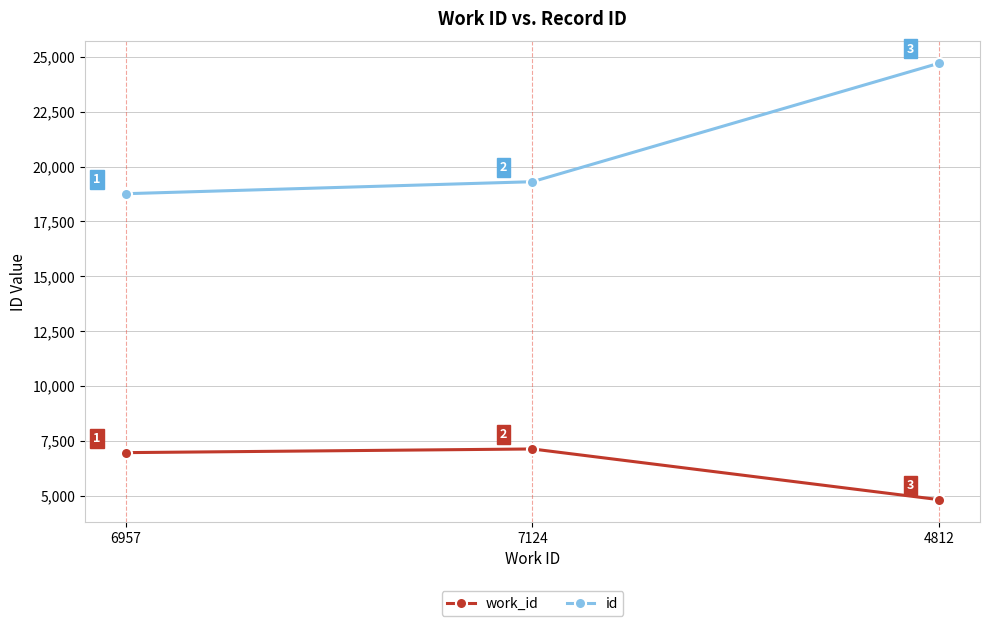

What is the spread (max minus min) of values at 4812?

19900